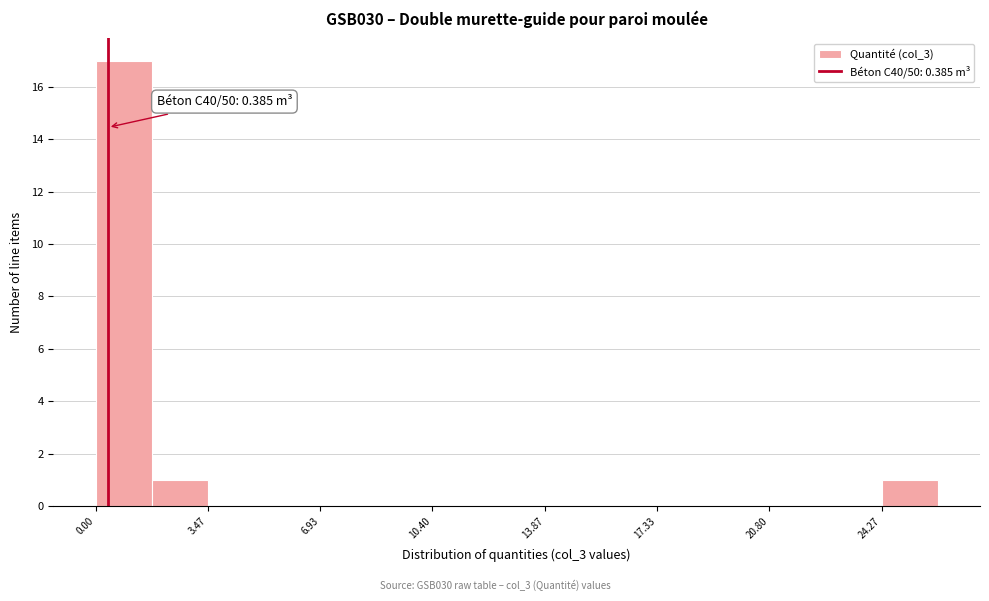

Read against the x-axis, roughly where is the centre of the tallest bar?

1.0